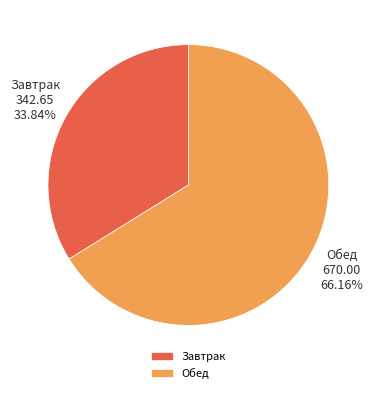

Does any single category account for the majority?

Yes